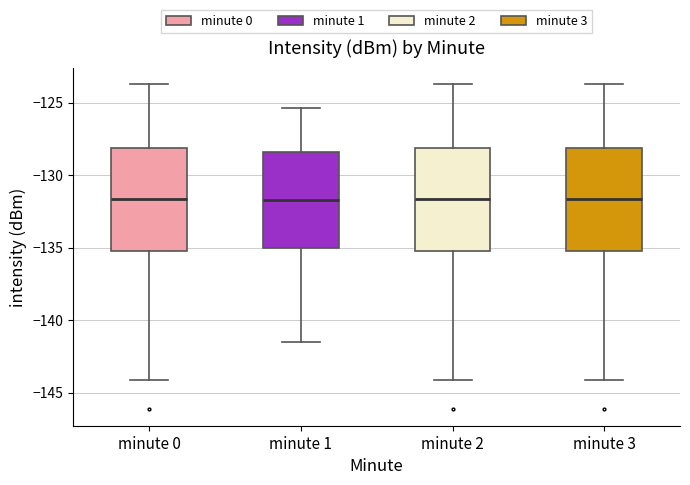

Where is the lower edge of the box for minute 1 on the y-axis? The values are not printed on the chart, so give them approximately, as read against the axis.

-135.0